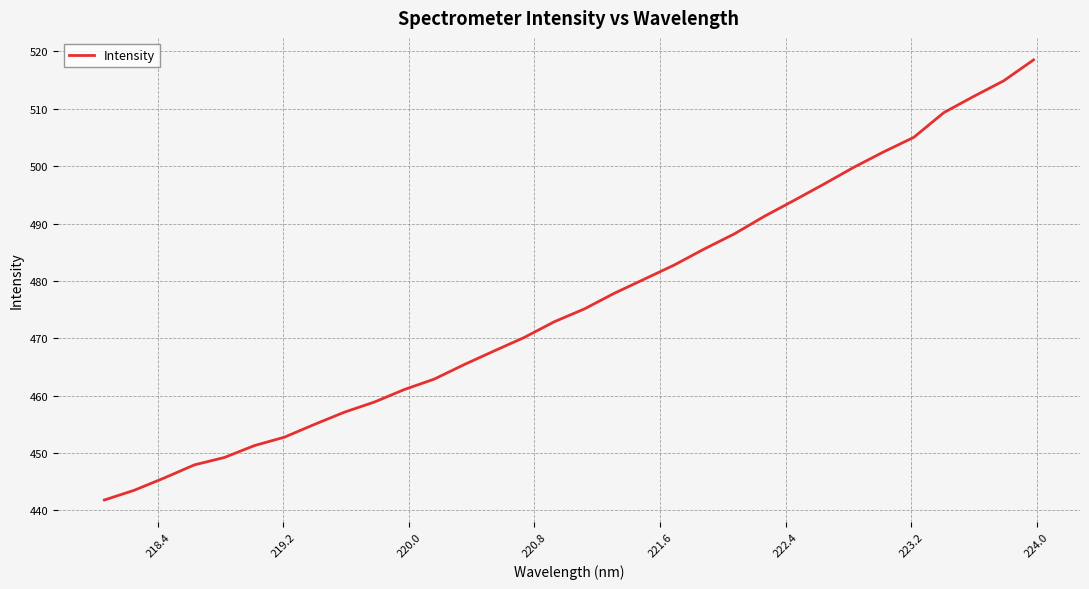

What is the average value?

476.2